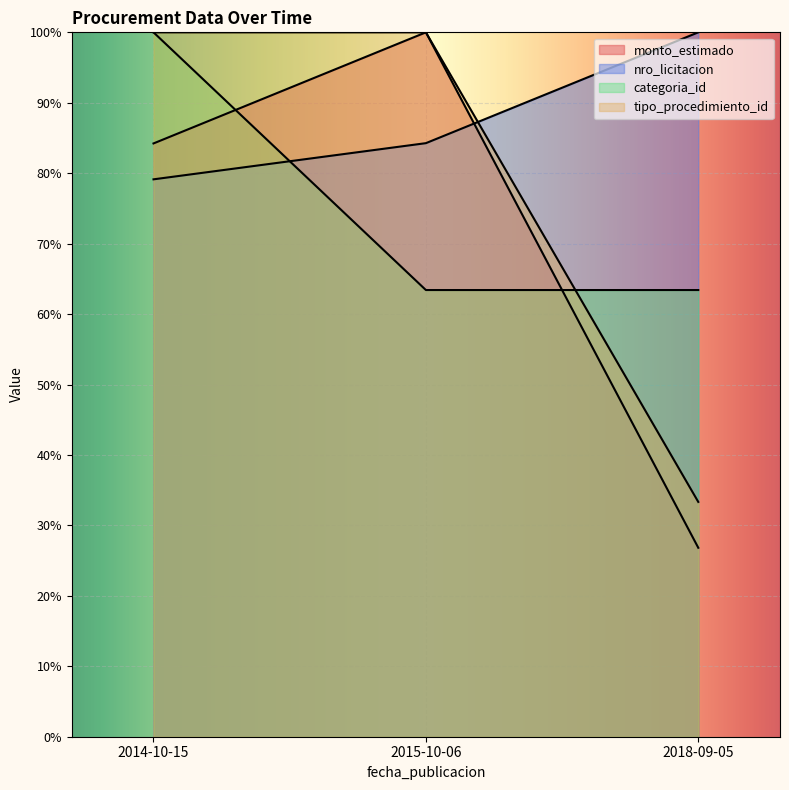

Is the value of nro_licitacion at 2014-10-15 greater than the value of categoria_id at 2015-10-06?

Yes